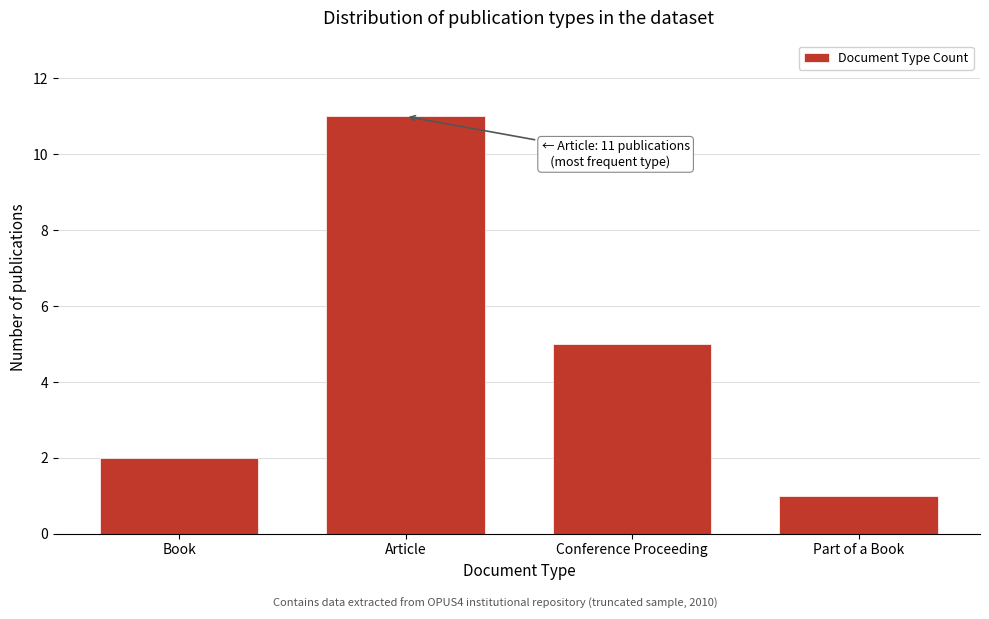

Reading left to right, transcribe all the data shown in this chart.

2	11	5	1